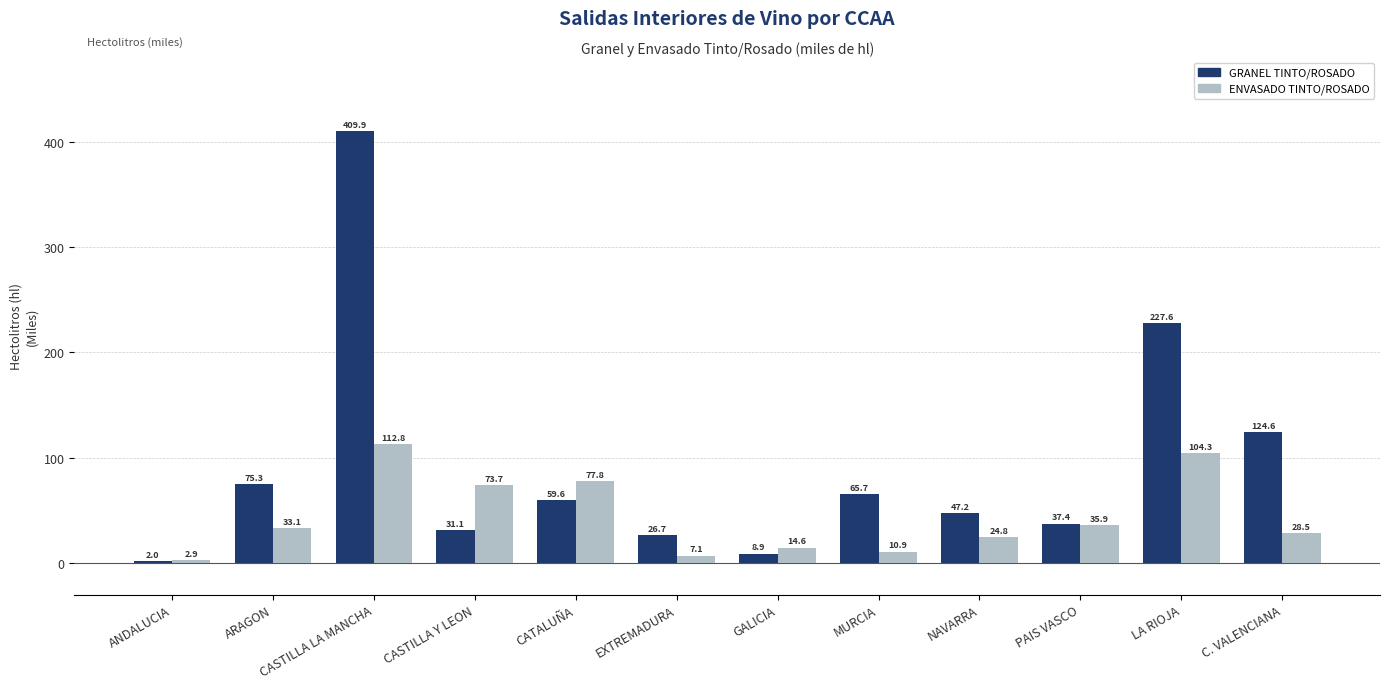

What are all the series names shown in the legend?

GRANEL TINTO/ROSADO, ENVASADO TINTO/ROSADO